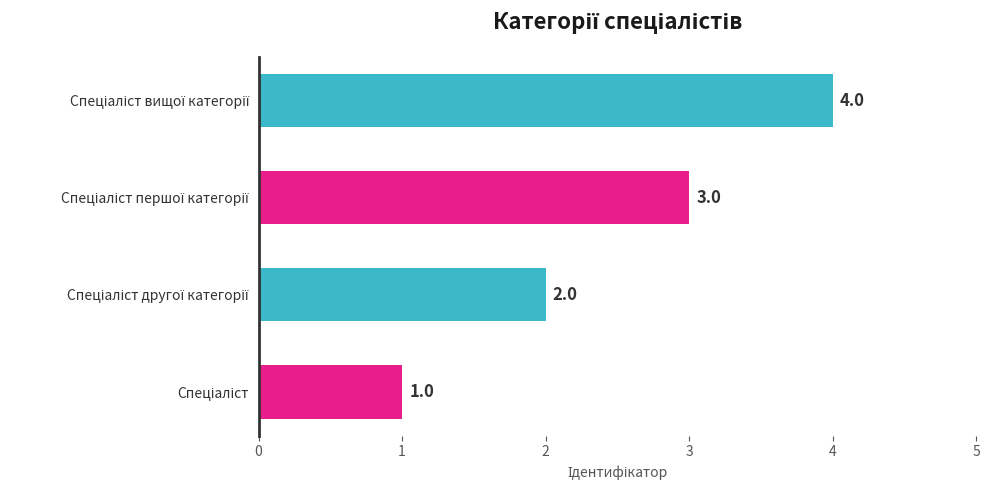

How many values are between 2 and 4?

3